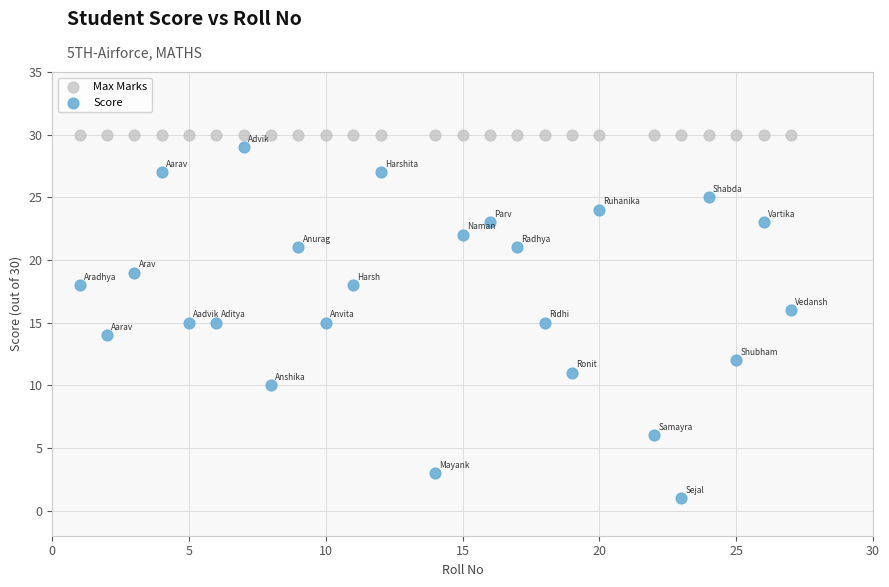

Which series contains the lowest Y value?

Score